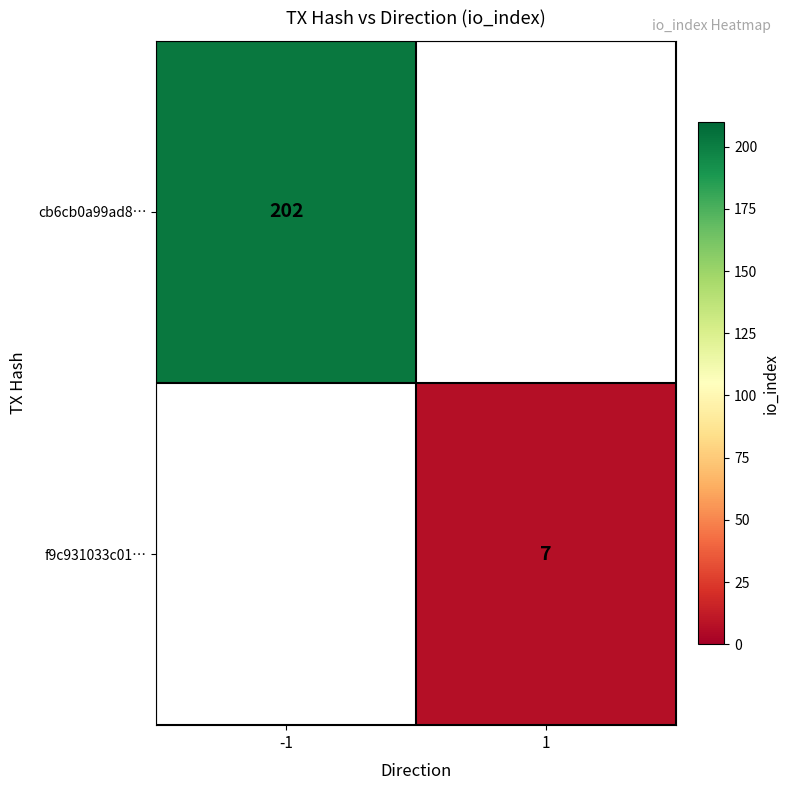

What is the maximum value shown in the chart?

202.0